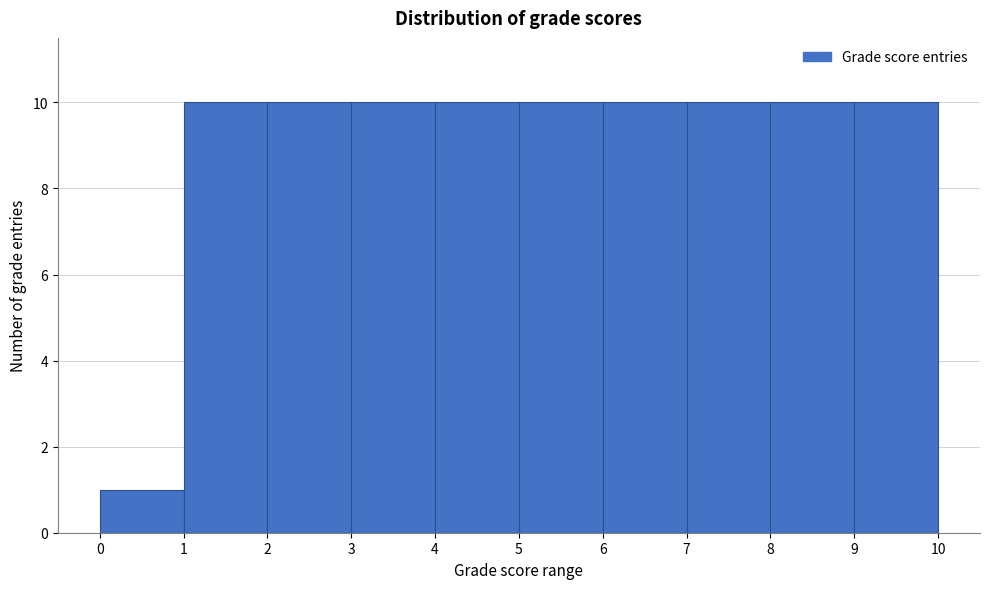

Reading left to right, transcribe this chart: for each bar, give the range it covers on the x-axis and its height. The values are not printed on the chart, so give them approximately, as read against the axis.

0 to 1: 1
1 to 2: 10
2 to 3: 10
3 to 4: 10
4 to 5: 10
5 to 6: 10
6 to 7: 10
7 to 8: 10
8 to 9: 10
9 to 10: 10